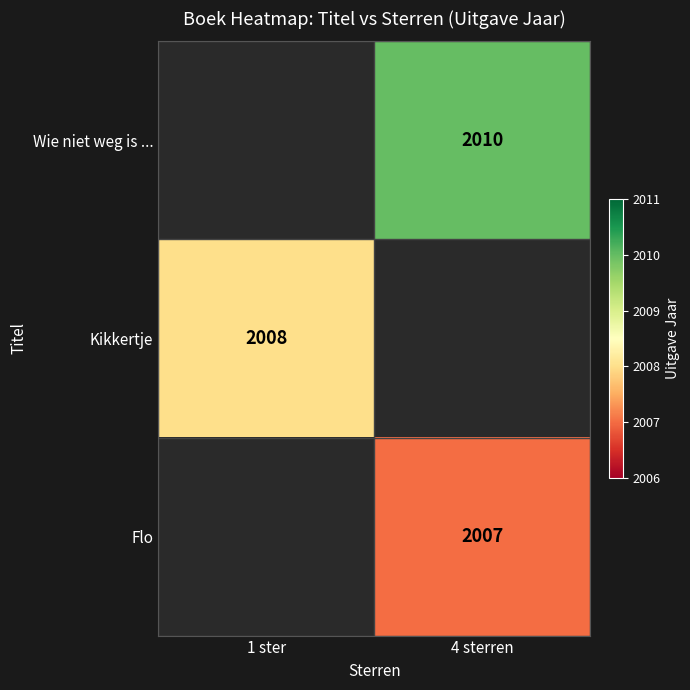

Read the Kikkertje value at 1 ster.

2008.0